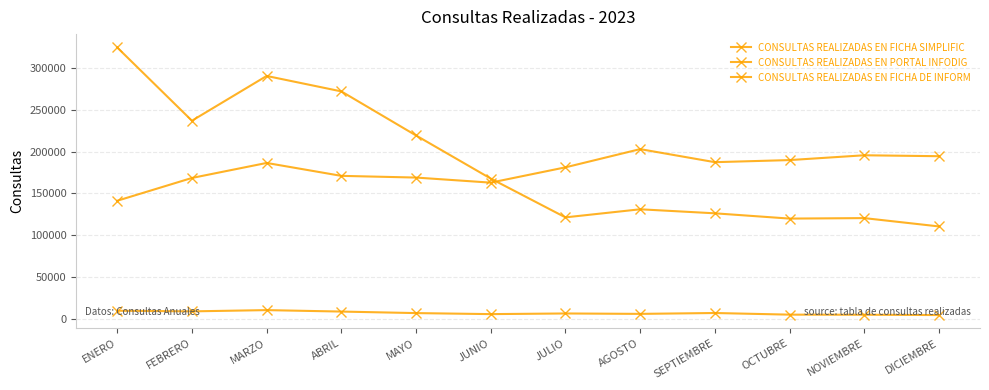

At which category does CONSULTAS REALIZADAS EN FICHA DE INFORM reach its first local valley?

FEBRERO